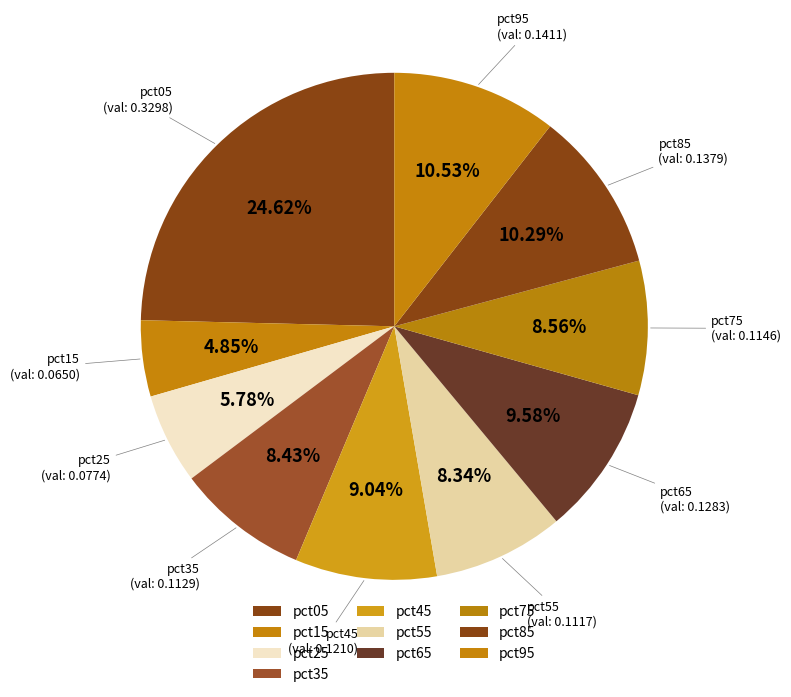

How many slices are in this pie chart?

10